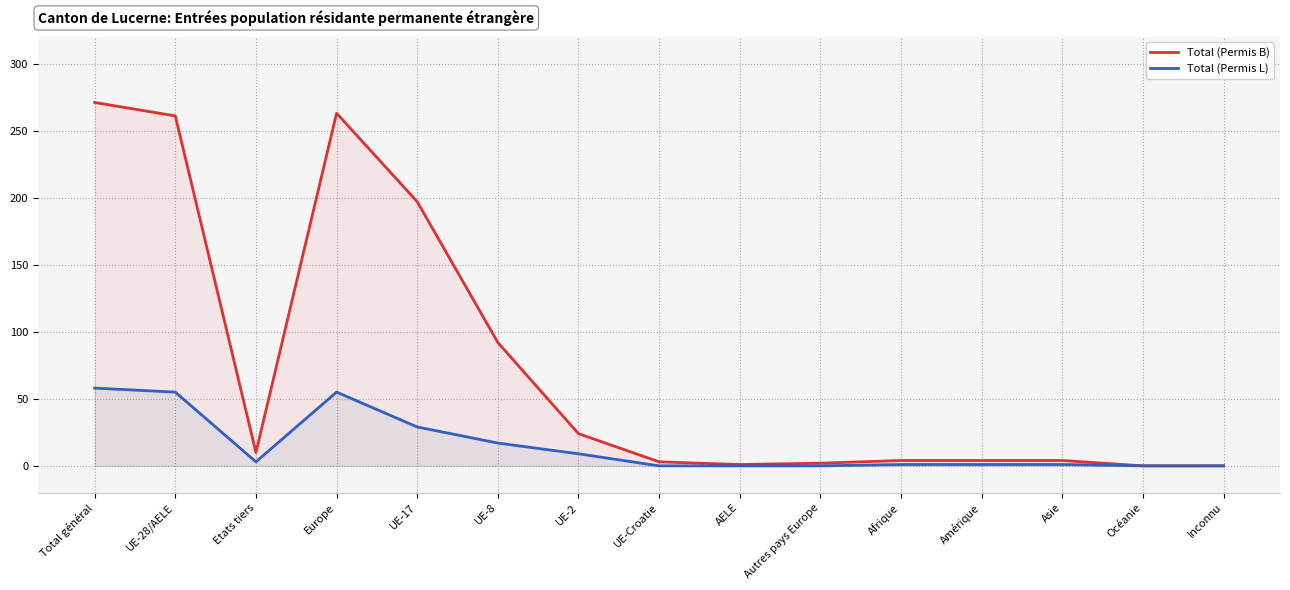

The value of Total (Permis L) at Europe is 83. True or false?

False